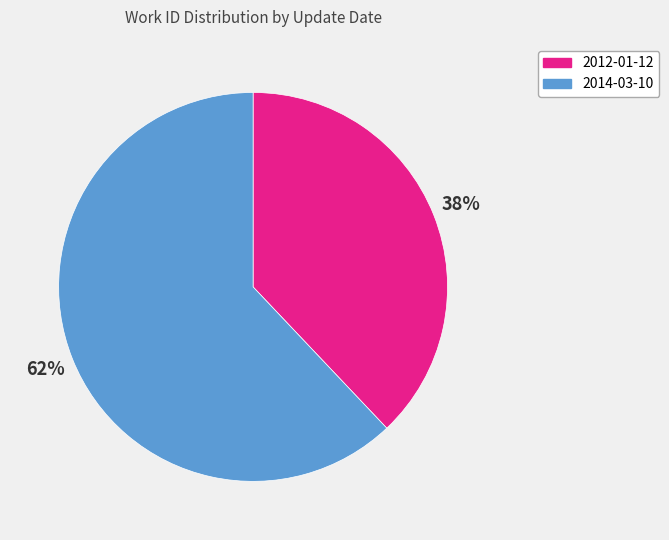

Do 2014-03-10 and 2012-01-12 together represent more than half of the pie?

Yes